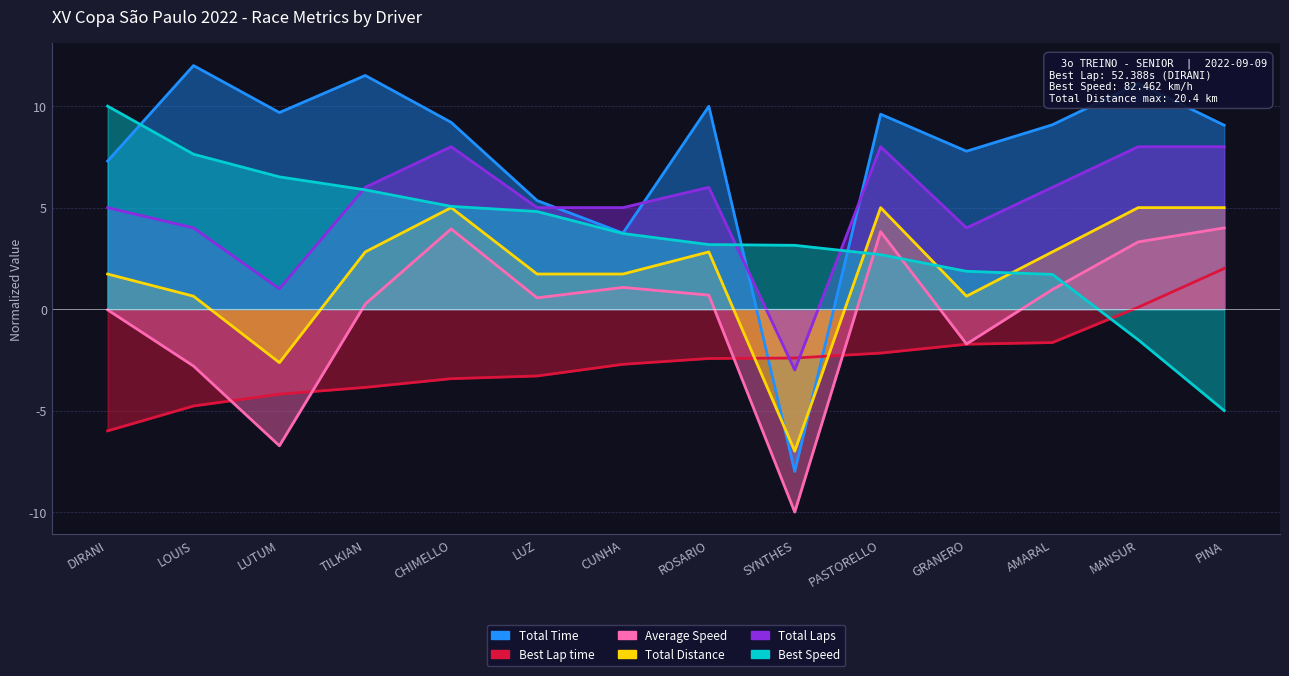

What is the greatest value displayed?

12.0